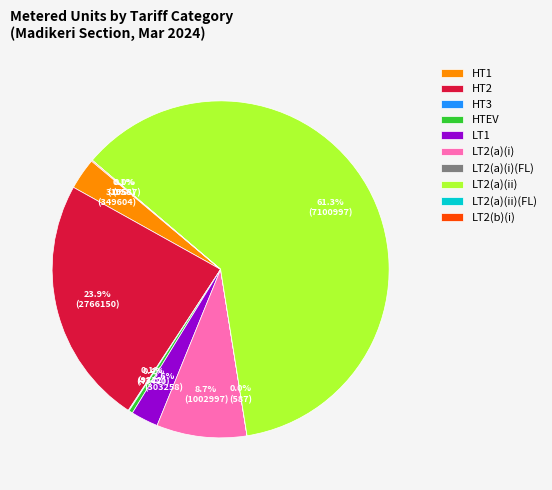

What is the largest slice in the pie chart?

LT2(a)(ii)